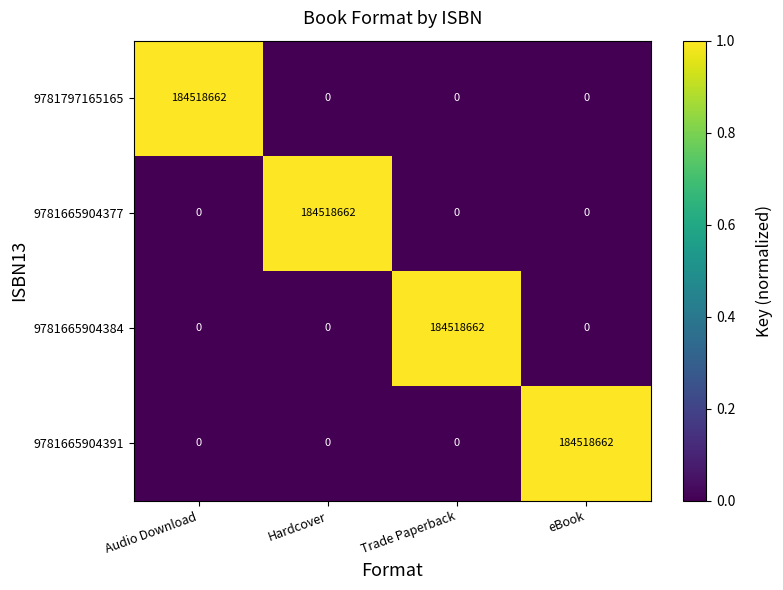

What is the total value across all series at Audio Download?

184518662